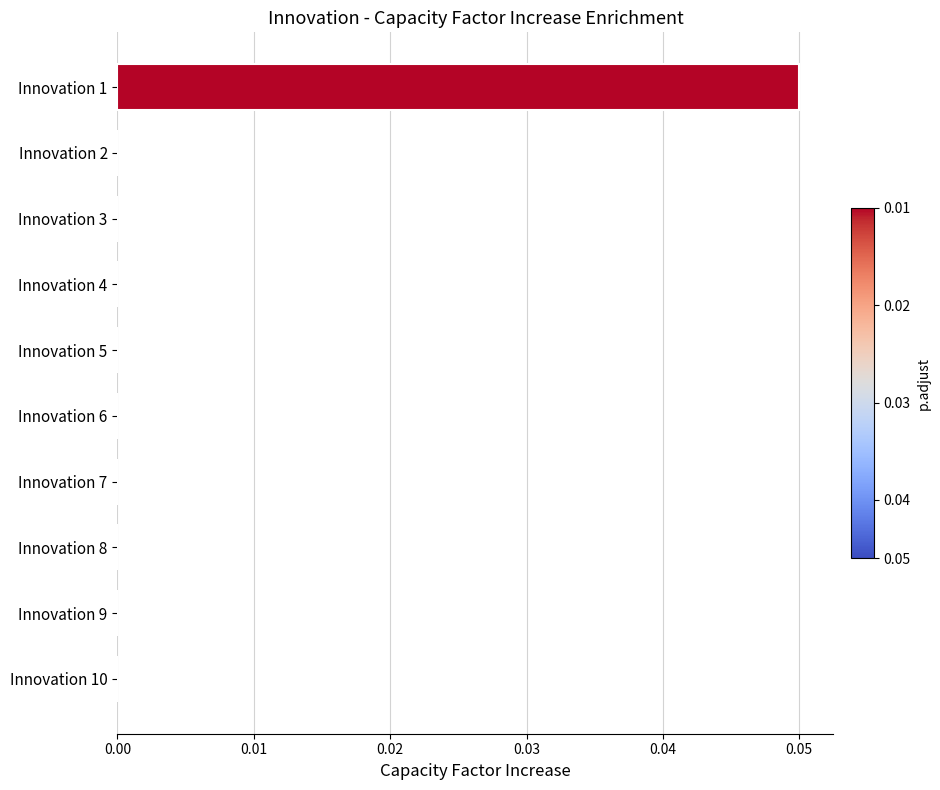

At which category does the chart reach its peak across all series?

Innovation 1